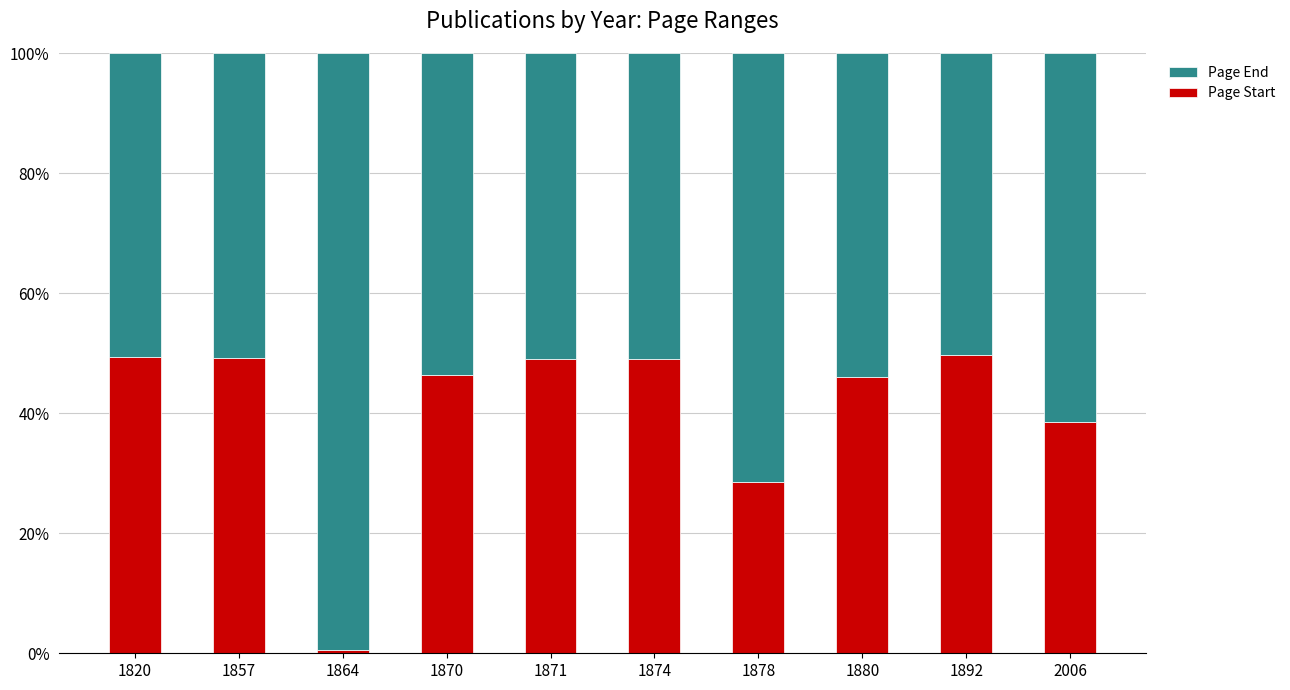

What is the total value across all series at 1871?

100.0